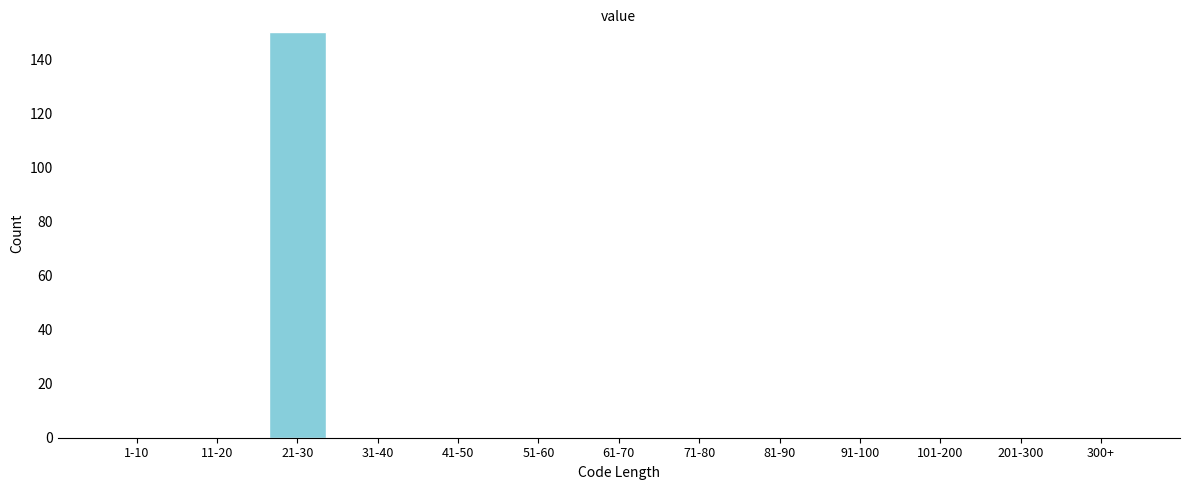

Reading left to right, extract all data points from this chart.

1-10=0	11-20=0	21-30=150	31-40=0	41-50=0	51-60=0	61-70=0	71-80=0	81-90=0	91-100=0	101-200=0	201-300=0	300+=0